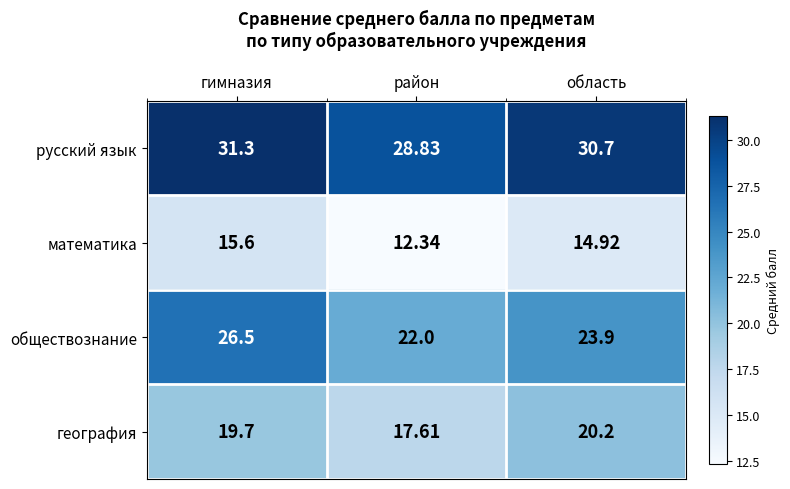

Which series changed the most between район and область?

география